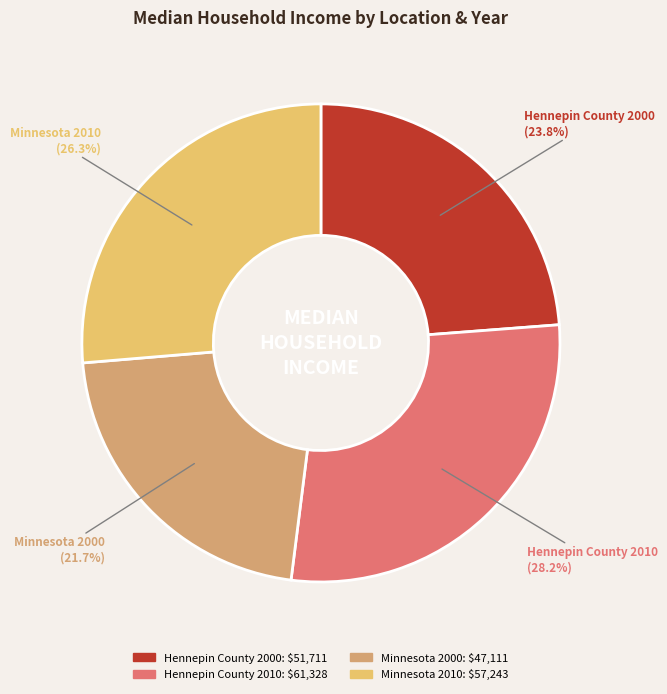

Is Minnesota 2000 the majority of the pie?

No